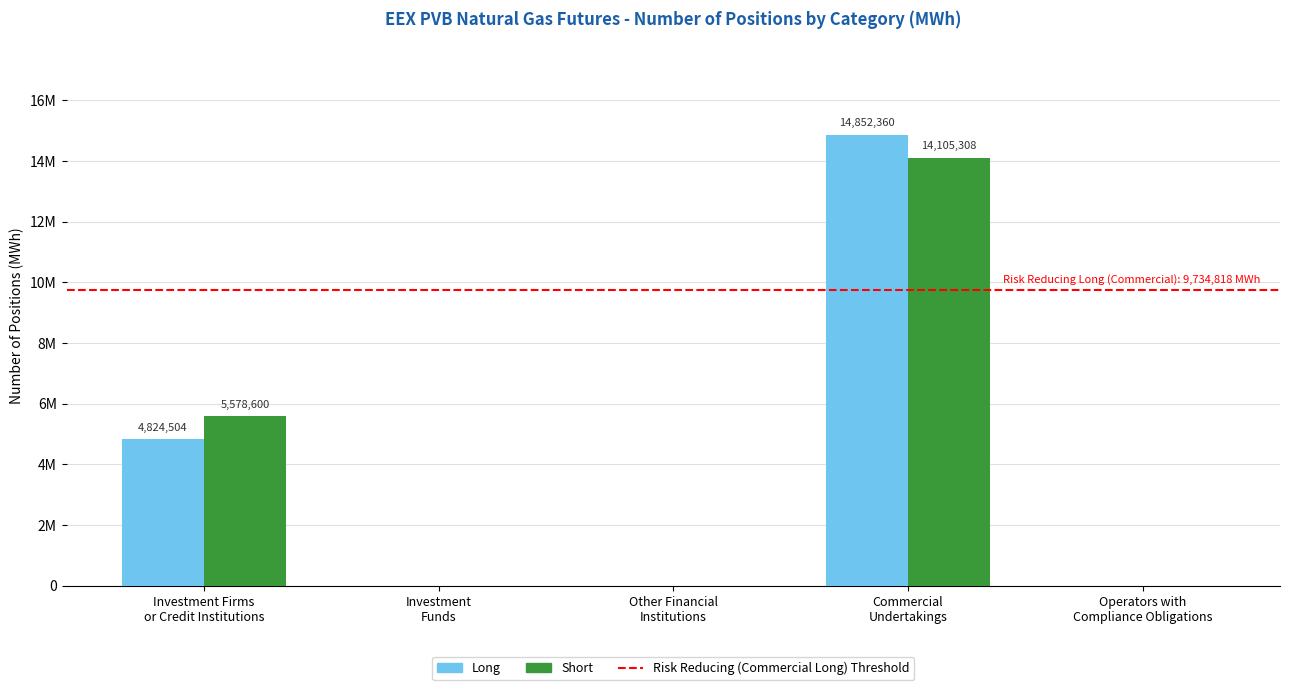

At which label is Short closest to 7052654?

Investment Firms
or Credit Institutions